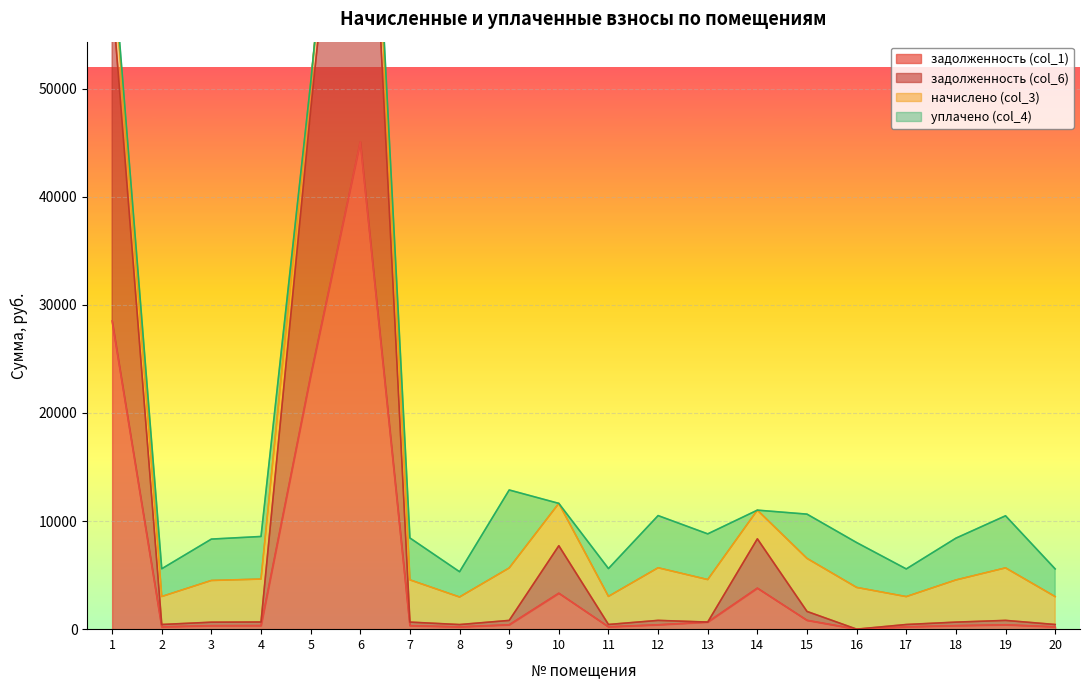

What is the value of the задолженность (col_6) point at the 19th from the left?

809.9